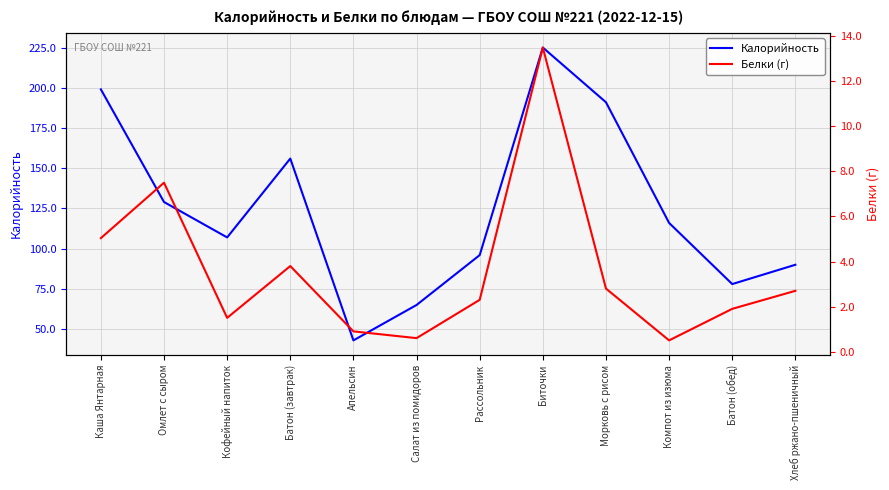

How many interior local valleys does the Калорийность series have?

3